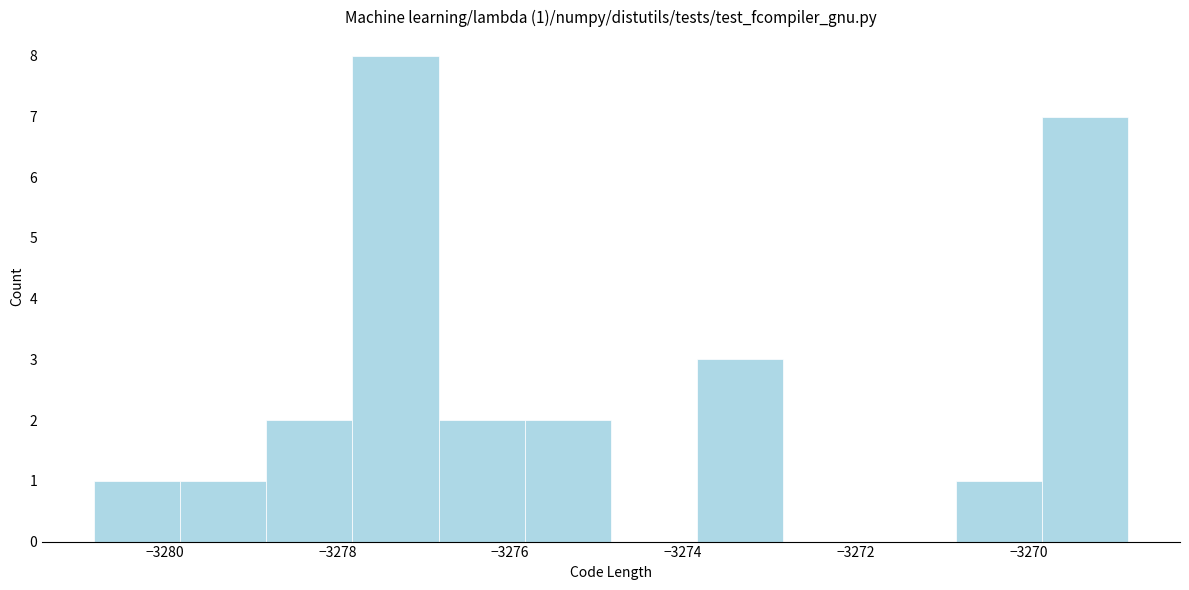

Over which range of the x-axis is the bar tallest?

-3277.8 to -3276.8